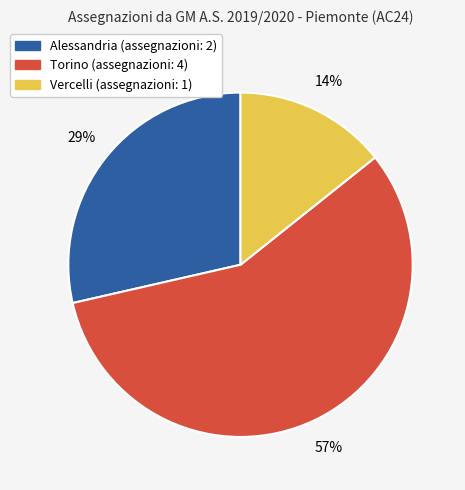

What is the largest slice in the pie chart?

Torino